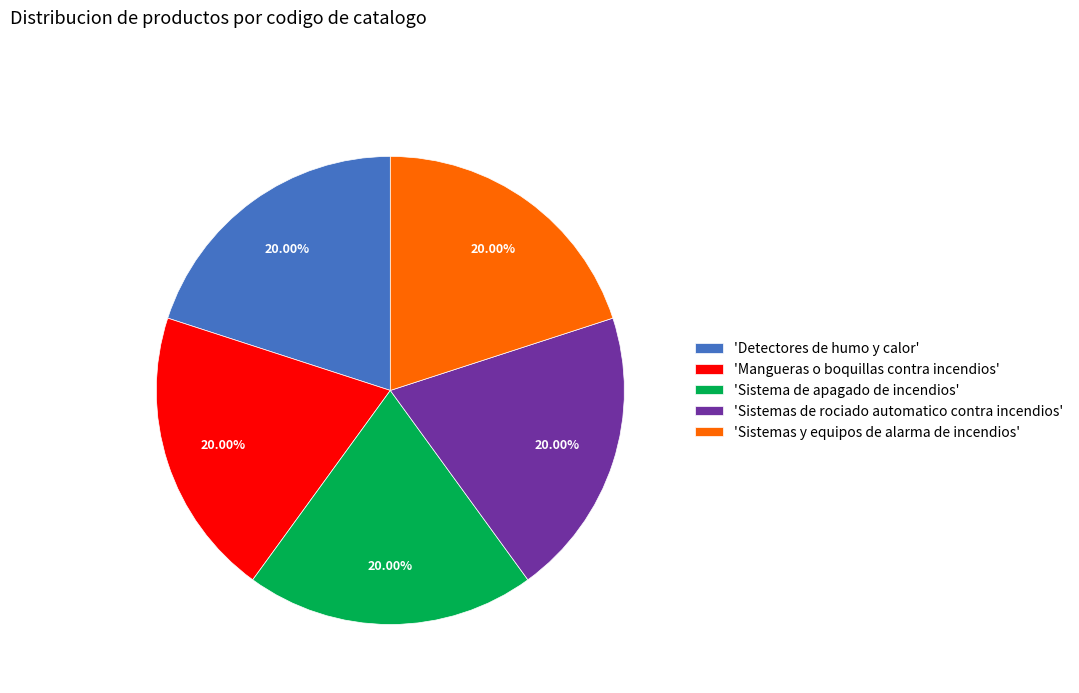

Do 'Mangueras o boquillas contra incendios' and 'Sistemas de rociado automatico contra incendios' together represent more than half of the pie?

No